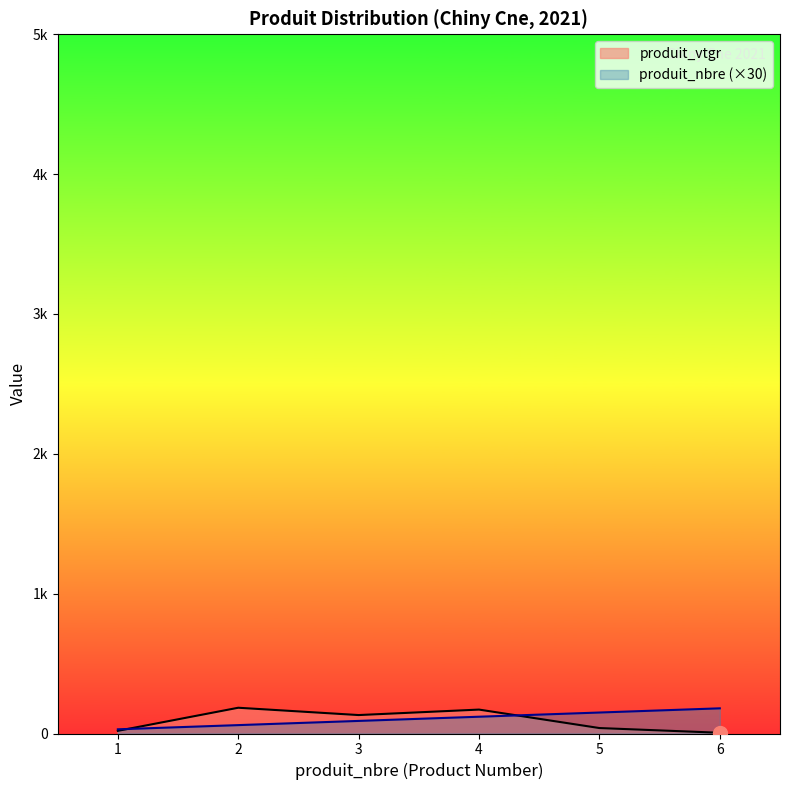

What is the difference between the maximum and minimum values in the produit_nbre series?

150.0